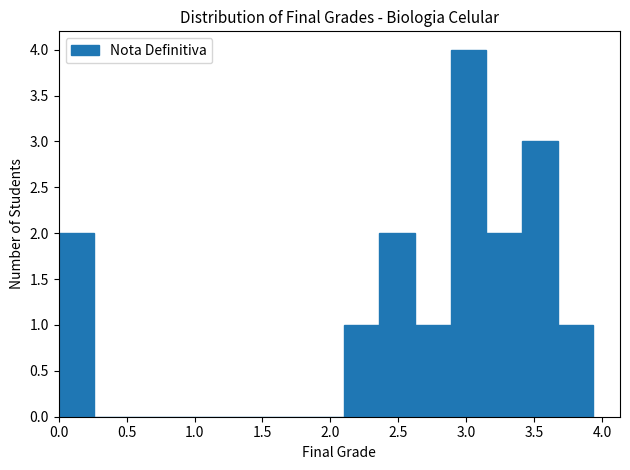

Reading left to right, transcribe this chart: for each bar, give the range it covers on the x-axis and its height. Neither the bar edges nor the heights are printed on the chart, so give them approximately, as read against the axes.

0.00 to 0.25: 2
0.25 to 0.50: 0
0.50 to 0.80: 0
0.80 to 1.05: 0
1.05 to 1.30: 0
1.30 to 1.55: 0
1.55 to 1.85: 0
1.85 to 2.10: 0
2.10 to 2.35: 1
2.35 to 2.60: 2
2.60 to 2.90: 1
2.90 to 3.15: 4
3.15 to 3.40: 2
3.40 to 3.65: 3
3.65 to 3.95: 1